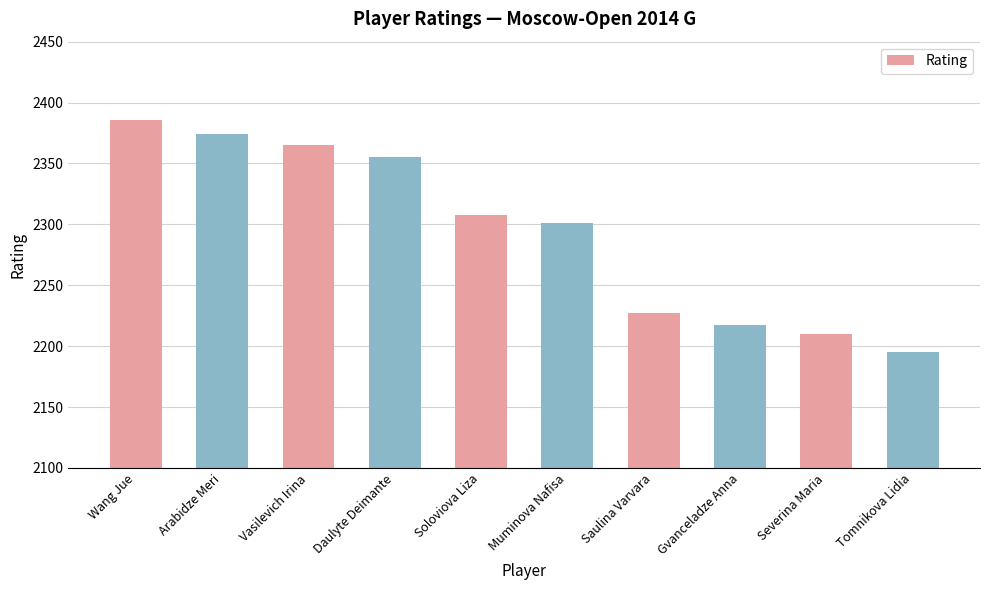

What is the greatest value displayed?

2386